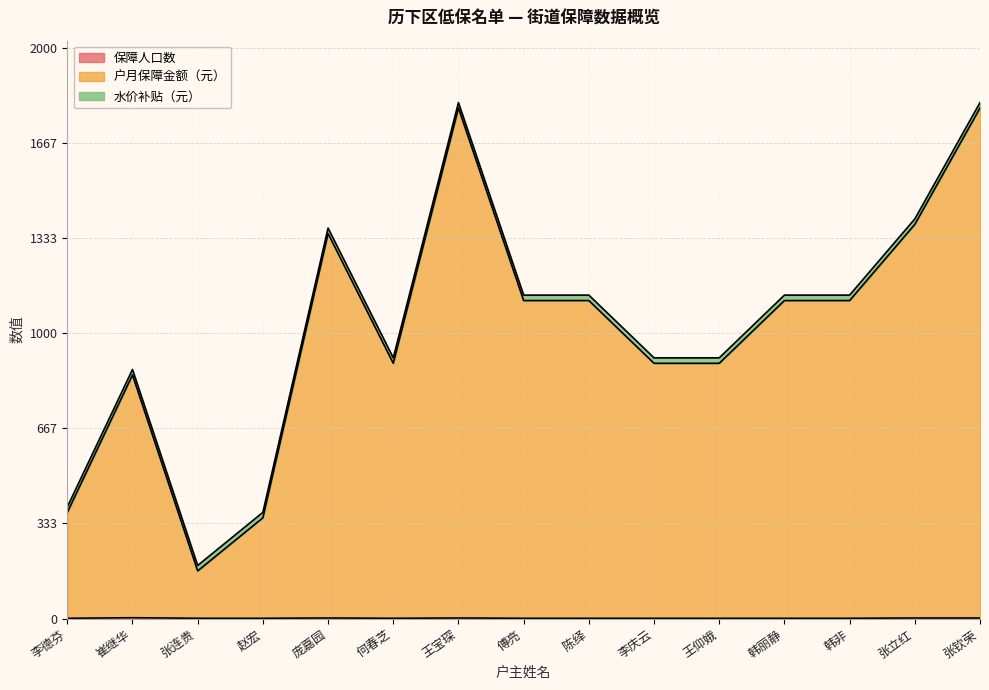

Does the chart have visible grid lines?

Yes